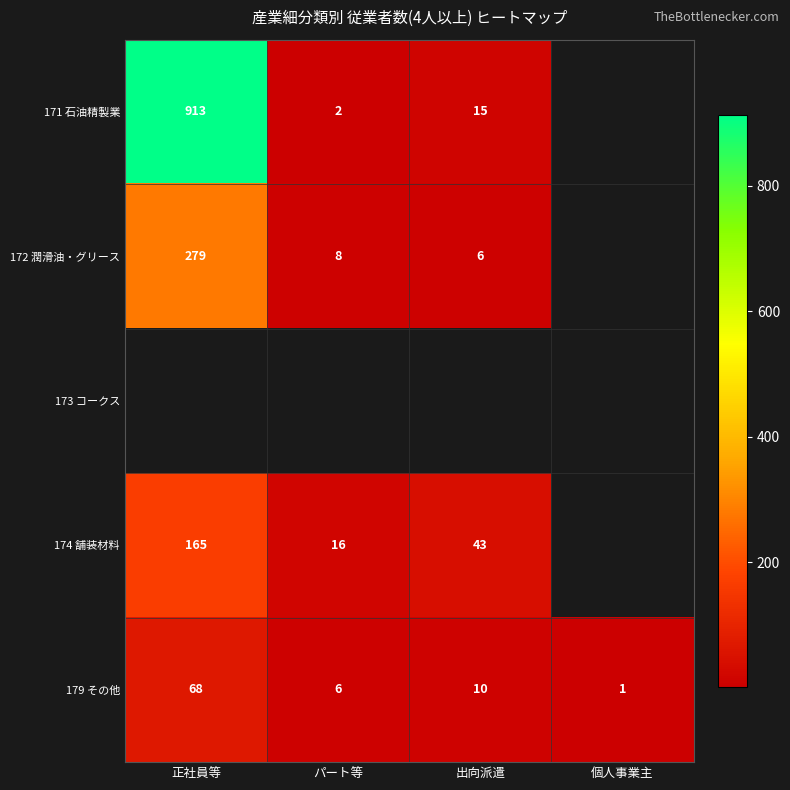

Is the value of 179 その他 at 正社員等 greater than the value of 172 潤滑油・グリース at 正社員等?

No